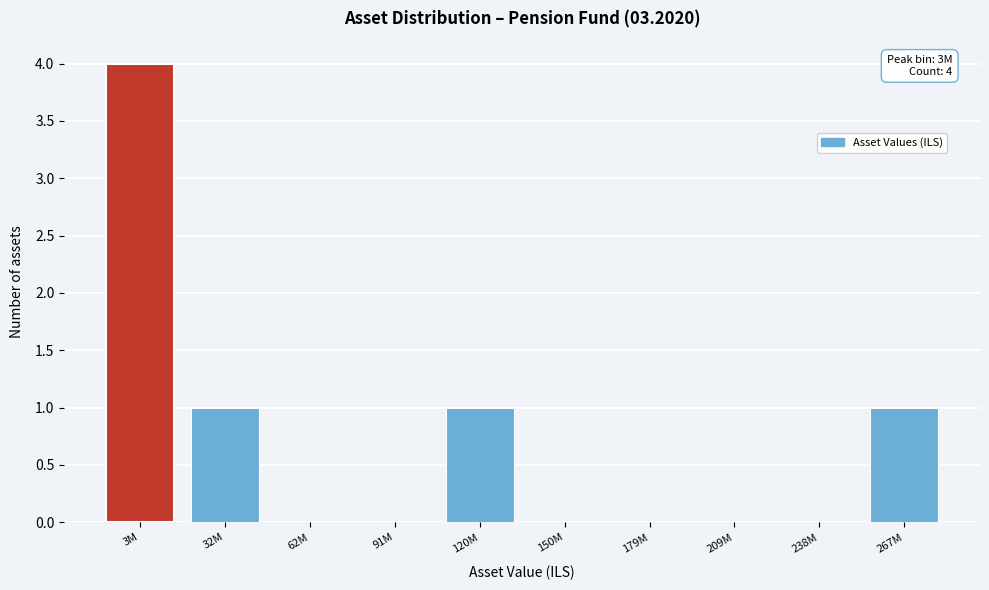

Reading left to right, transcribe all the data shown in this chart.

3M=4	32M=1	62M=0	91M=0	120M=1	150M=0	179M=0	209M=0	238M=0	267M=1